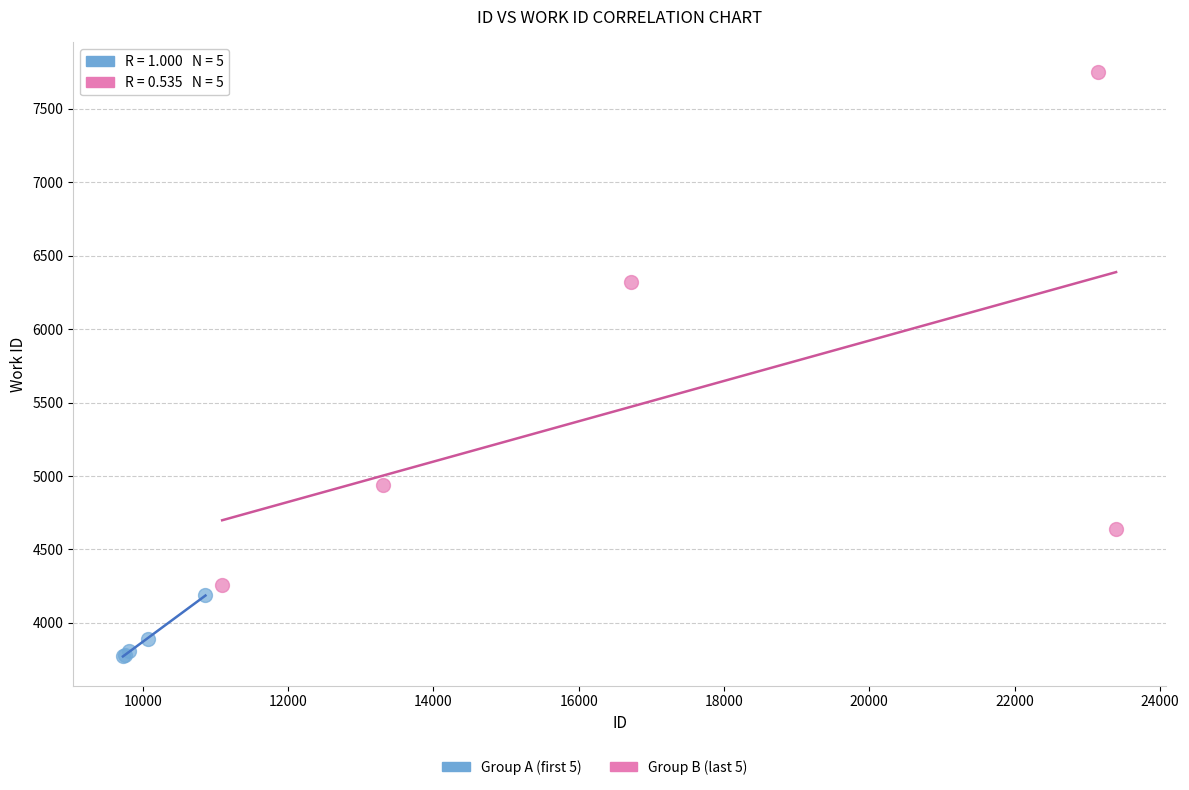

Which series has the widest spread of Y values?

Group B (last 5)